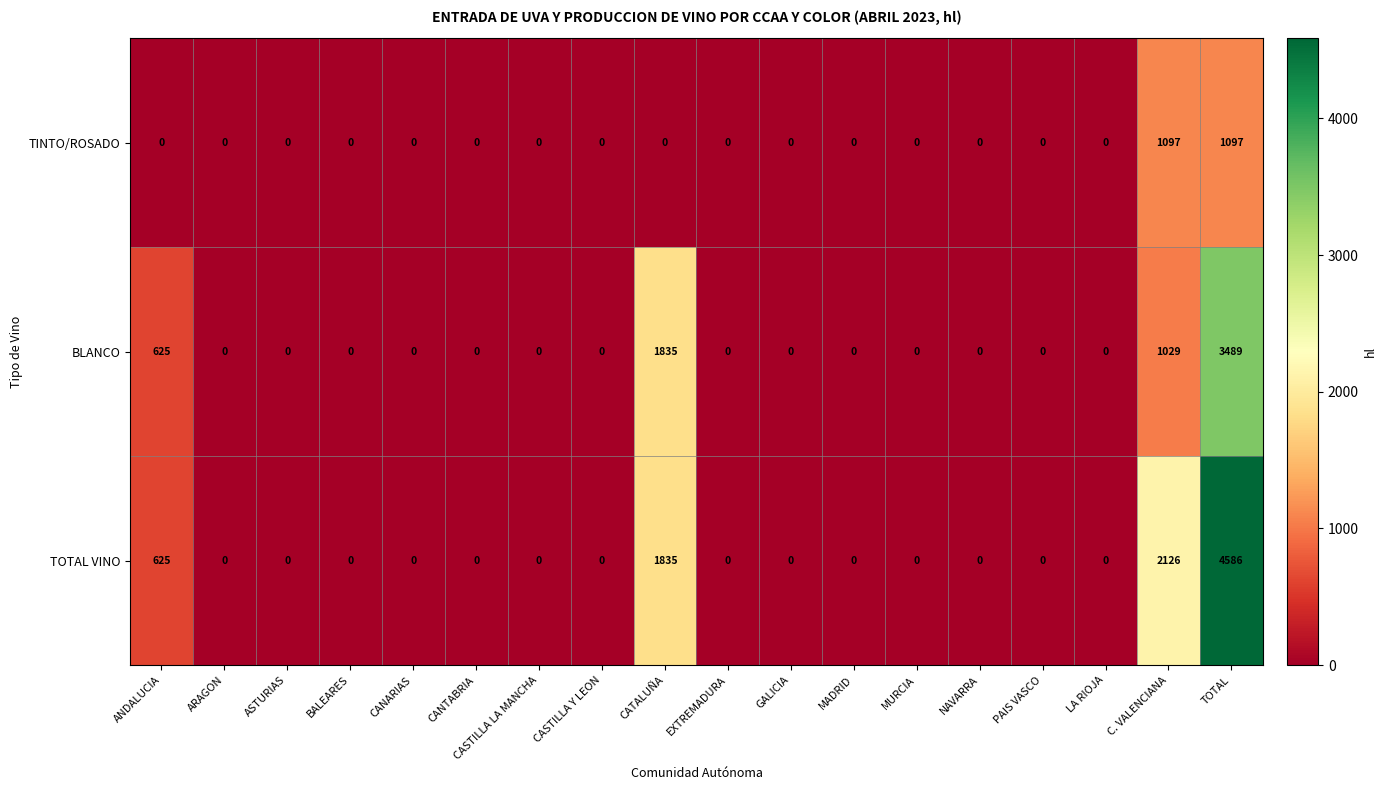

What is the sum of all TINTO/ROSADO values?

2194